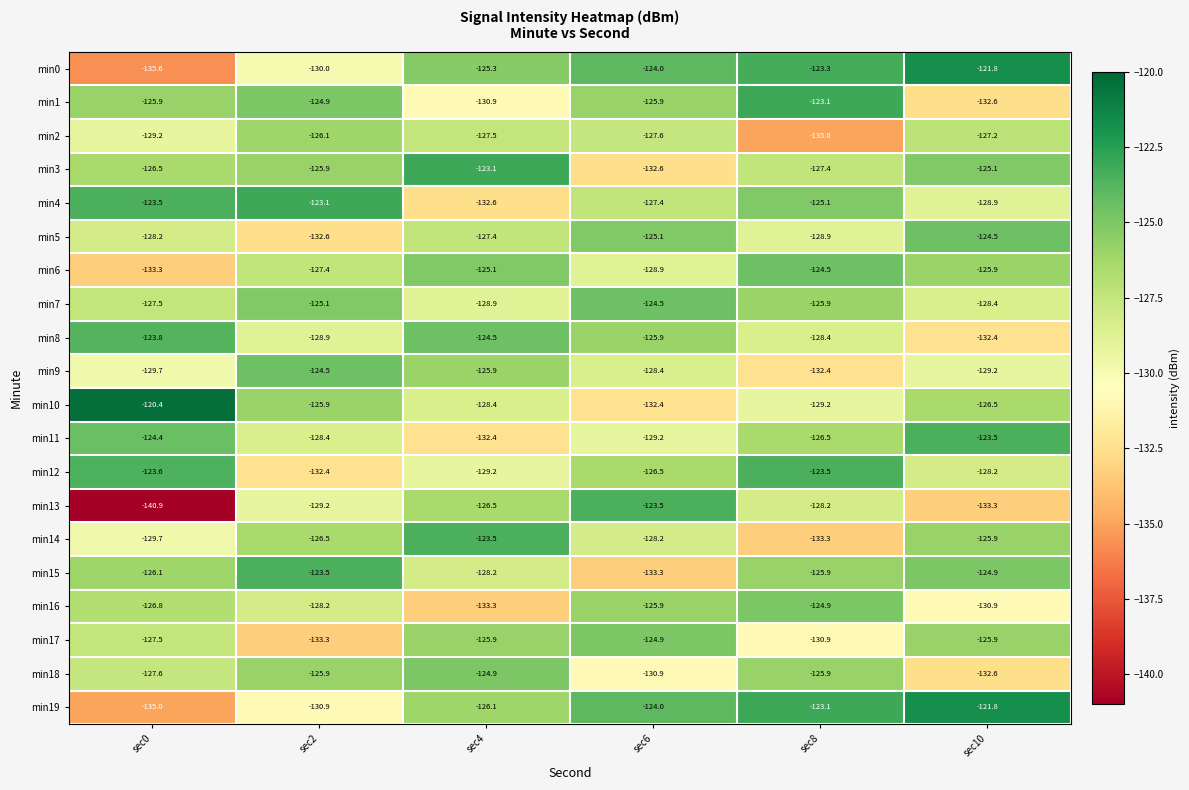

Which series has the largest range (max minus min)?

min13